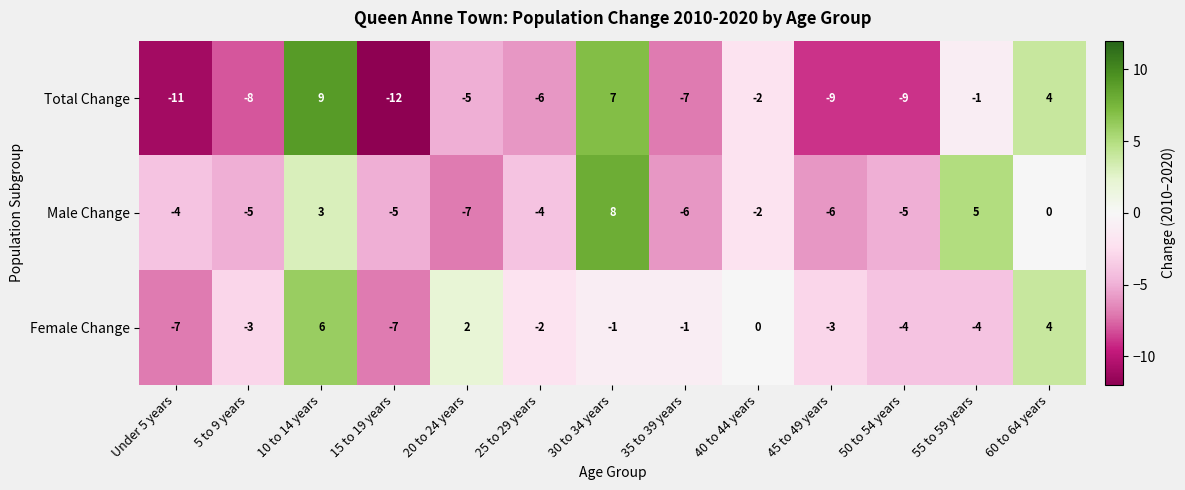

What is the difference between the highest and lowest values at 50 to 54 years?

5